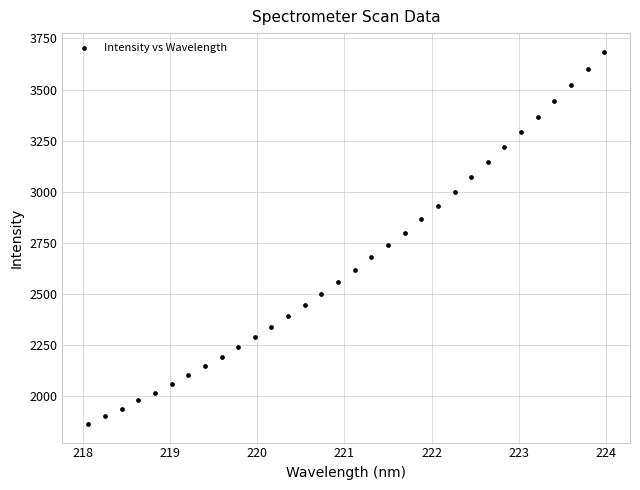

What is the range of X values (max minus min)?

5.9